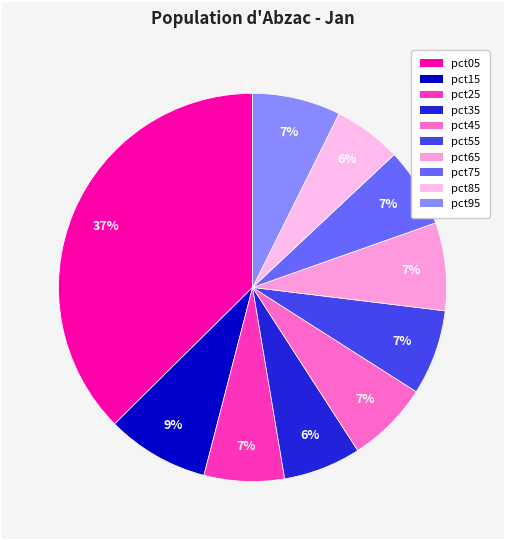

To the nearest percent, what is the average slice percentage?

10%